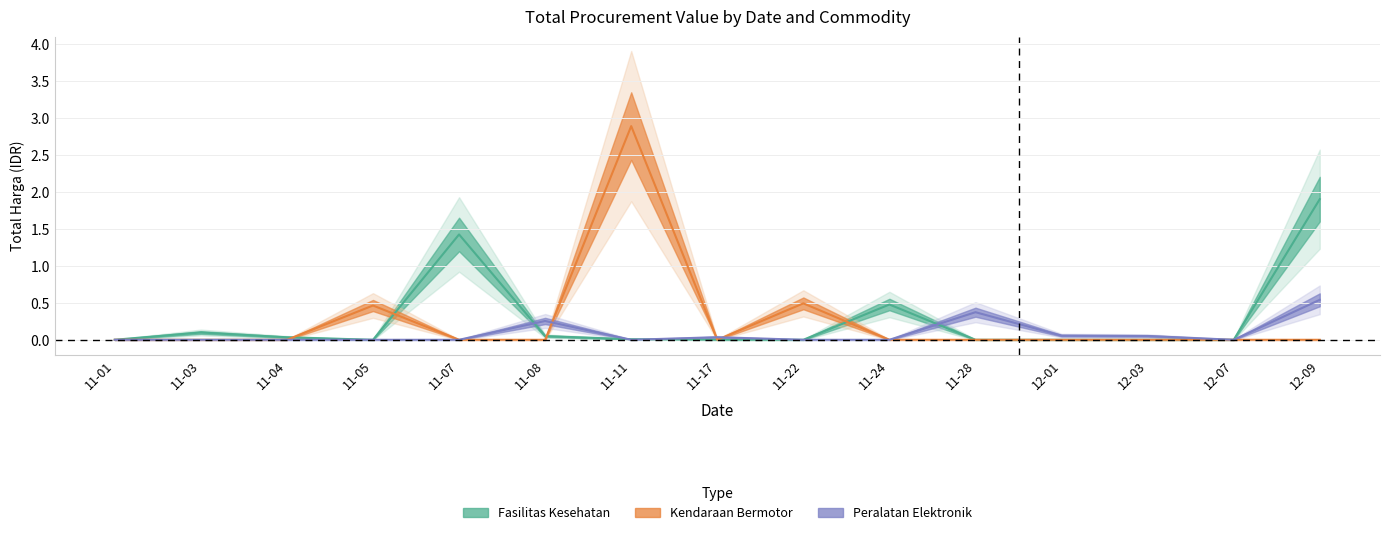

Which series has the largest total across all categories?

Fasilitas Kesehatan